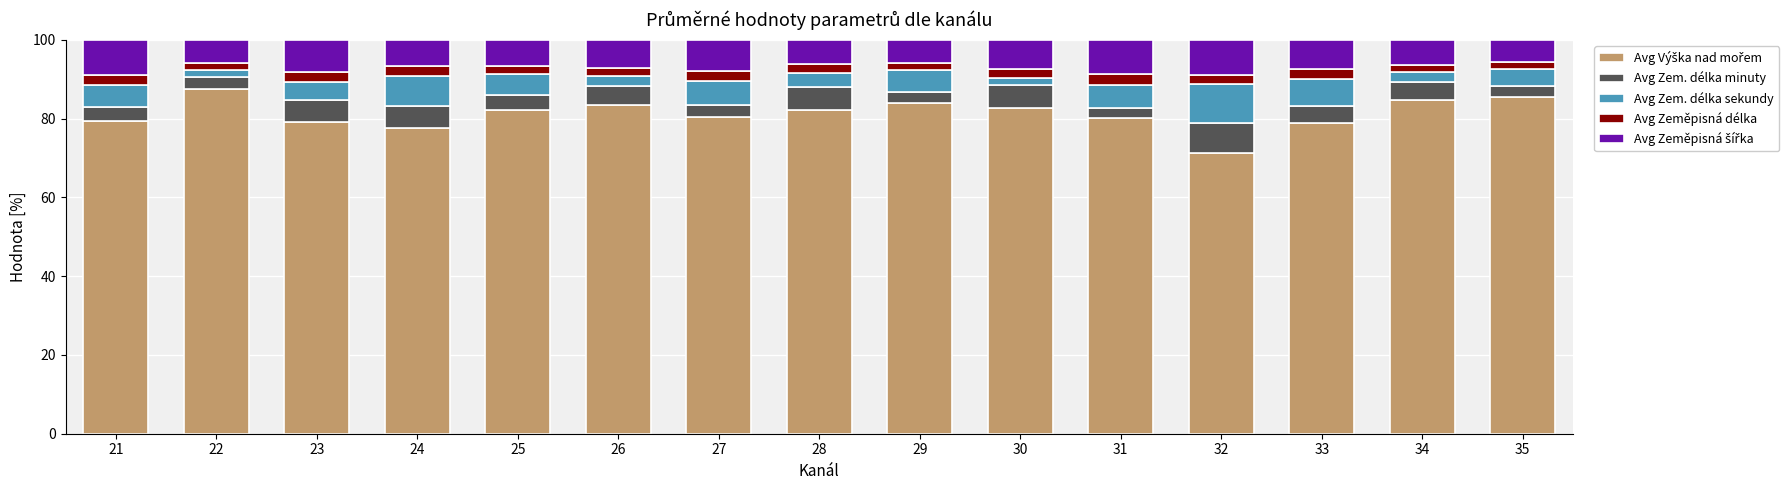

Between 28 and 34, which series saw the biggest shift?

Avg Výška nad mořem